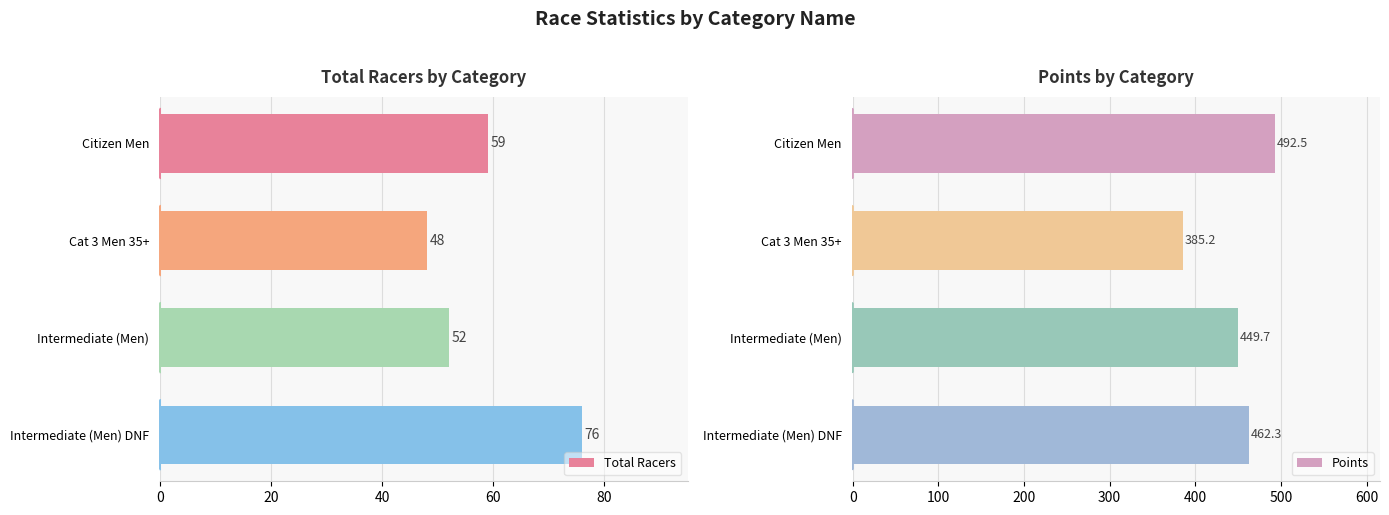

Where is Total Racers nearest to the value 62?

Citizen Men